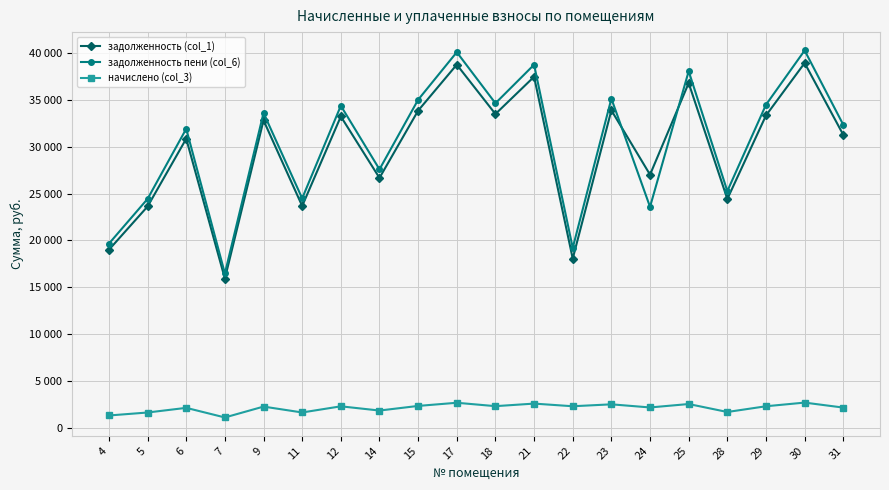

At which category does начислено (col_3) reach its first local valley?

7